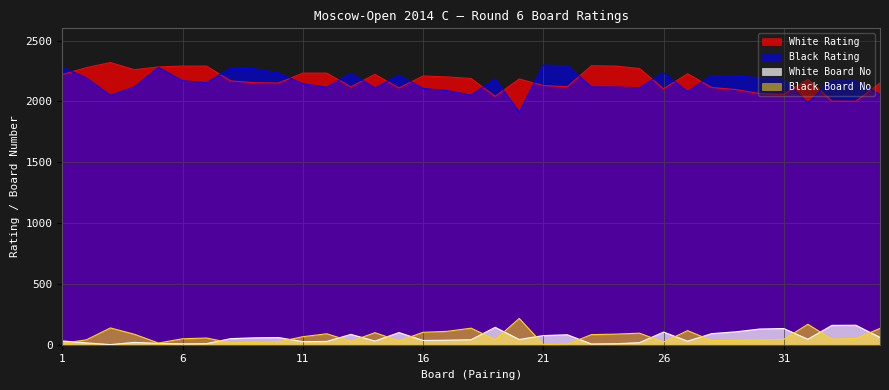

The value of Black Rating at 13 is 2231. True or false?

True